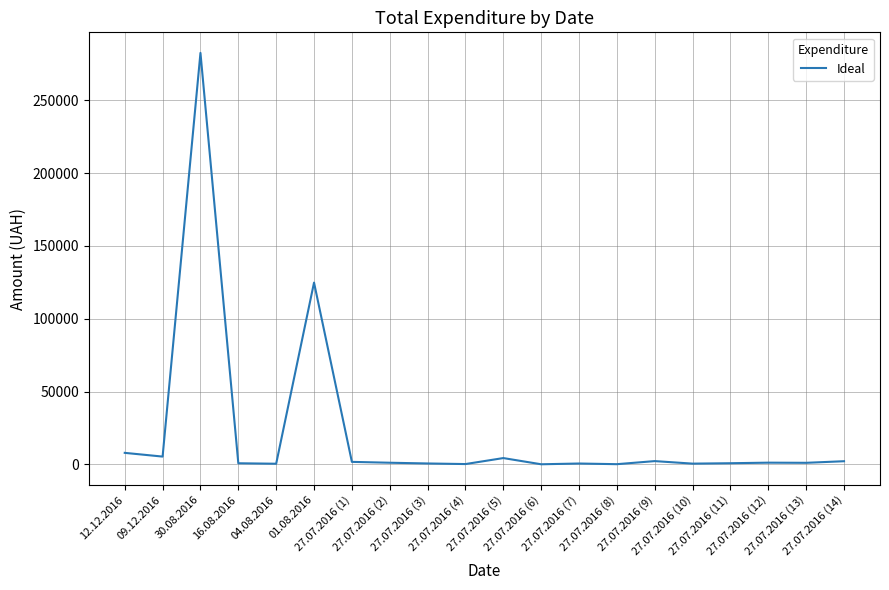

What is the difference between the maximum and minimum values?

282374.1